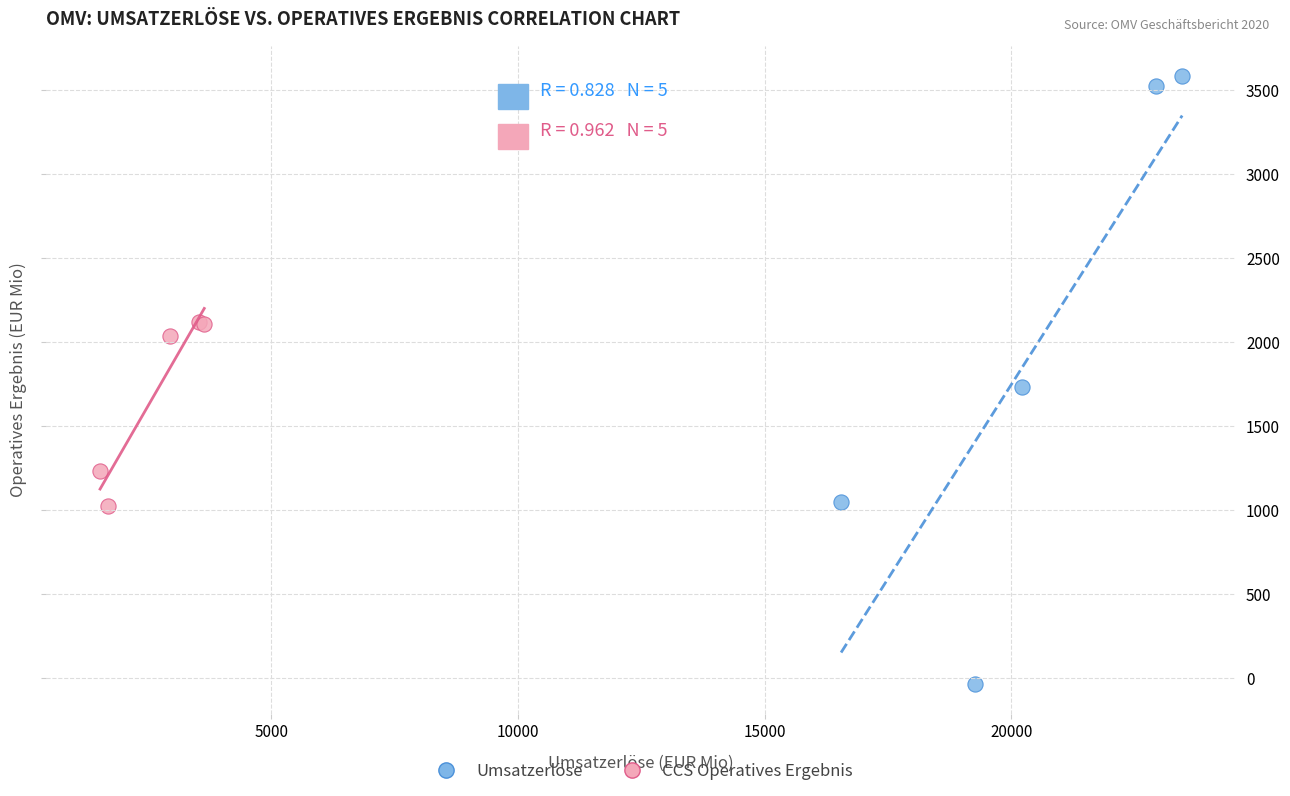

Which series reaches the maximum Y coordinate?

Umsatzerlöse